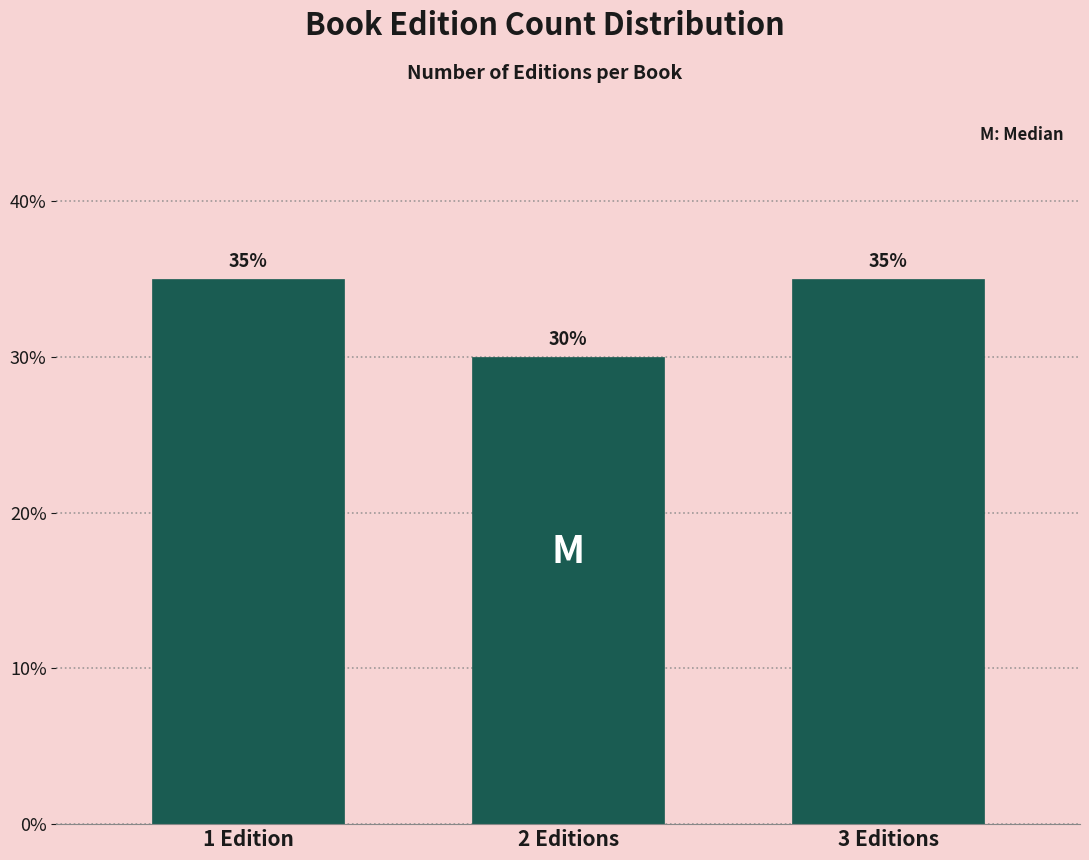

Are the bars horizontal?

No